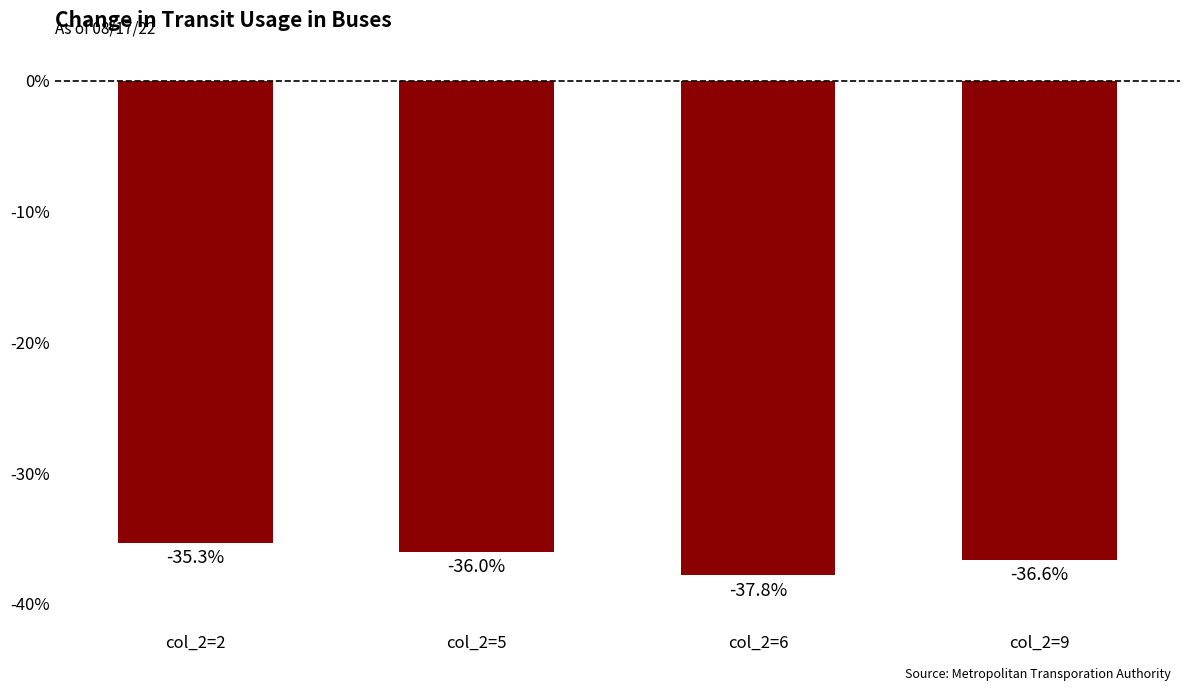

How many bars are there in total?

4